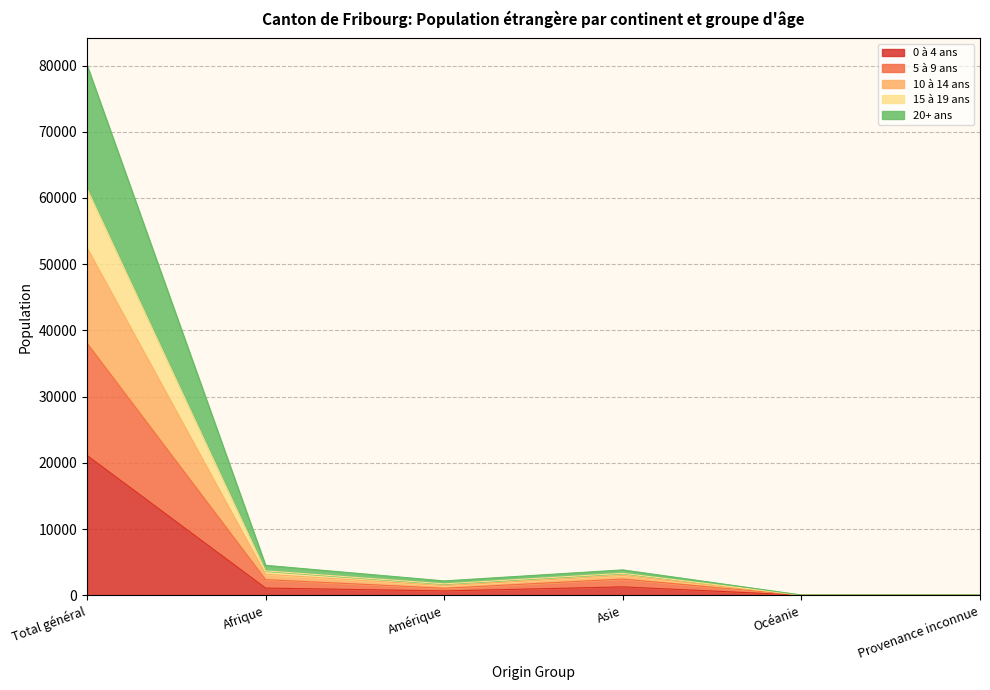

True or false: 5 à 9 ans and 10 à 14 ans cross at least once.

False